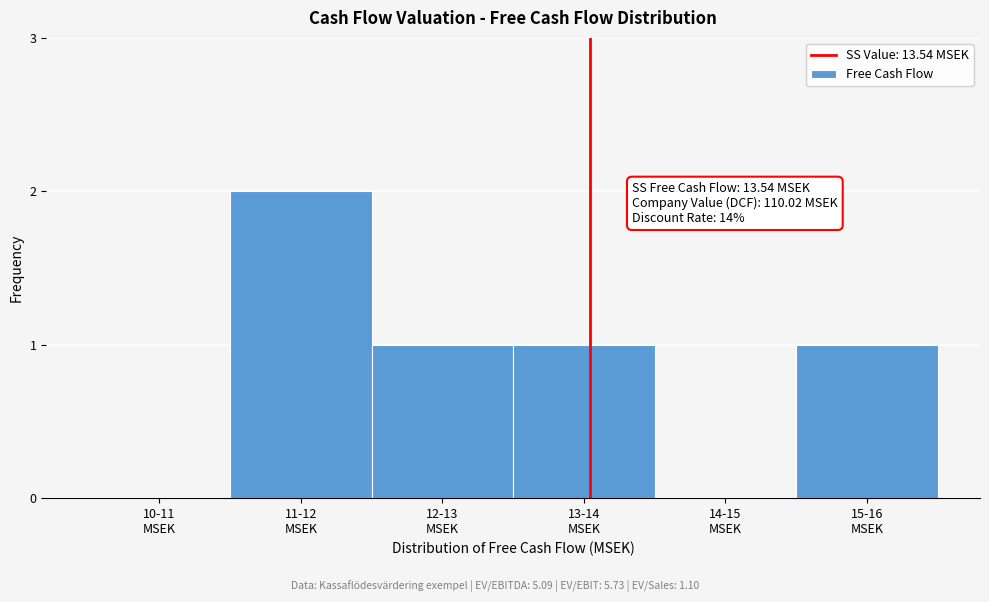

What is the sum of all values?

5